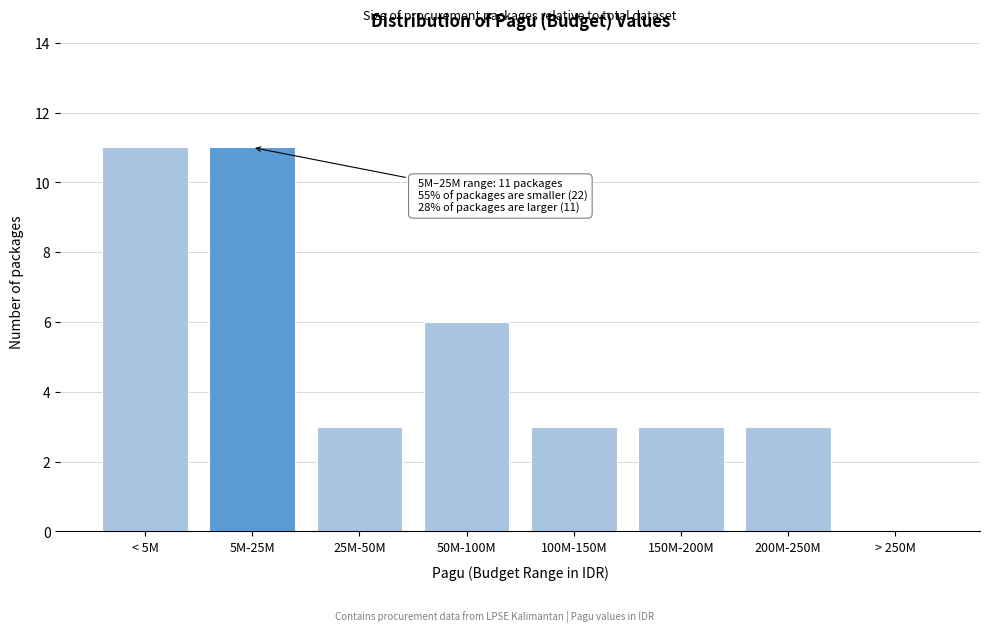

Reading left to right, what are all the values shown in this chart?

< 5M=11	5M-25M=11	25M-50M=3	50M-100M=6	100M-150M=3	150M-200M=3	200M-250M=3	> 250M=0